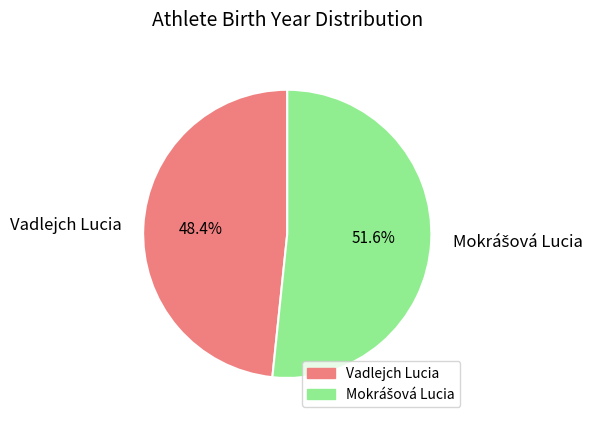

What percentage is NOT represented by Vadlejch Lucia?

51.6%